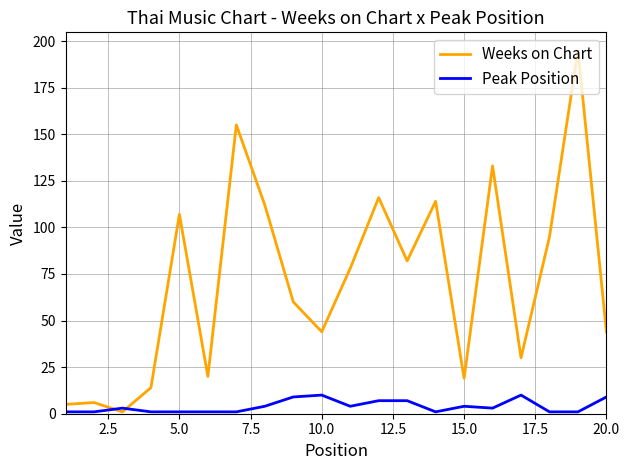

What is the highest value of the Peak Position series?

10